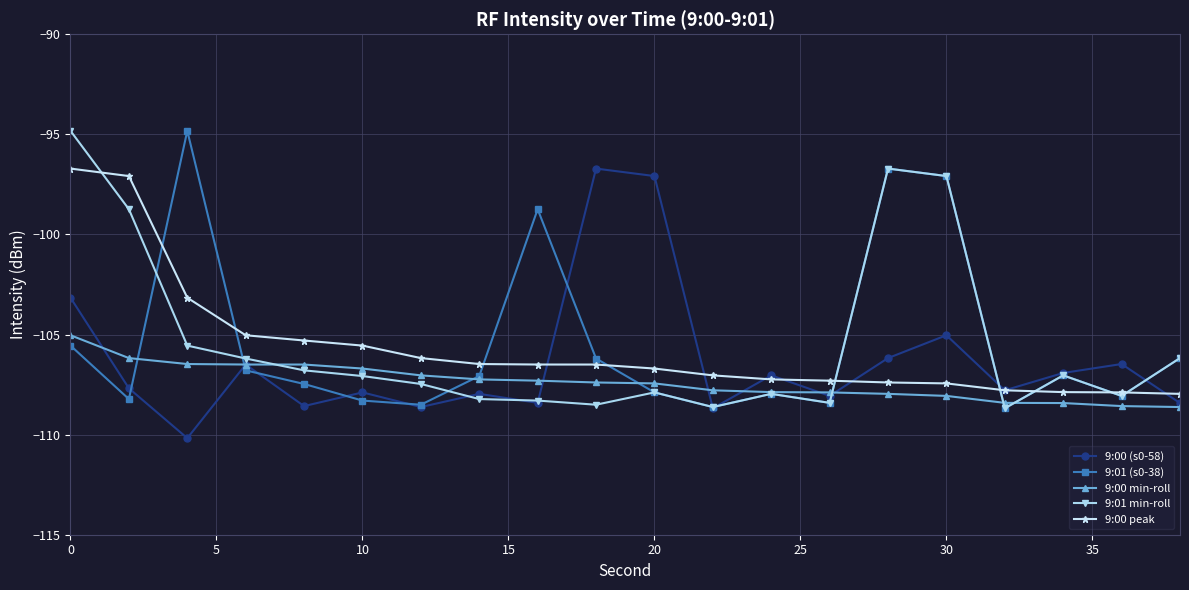

What is the lowest value of the 9:01 min-roll series?

-108.7